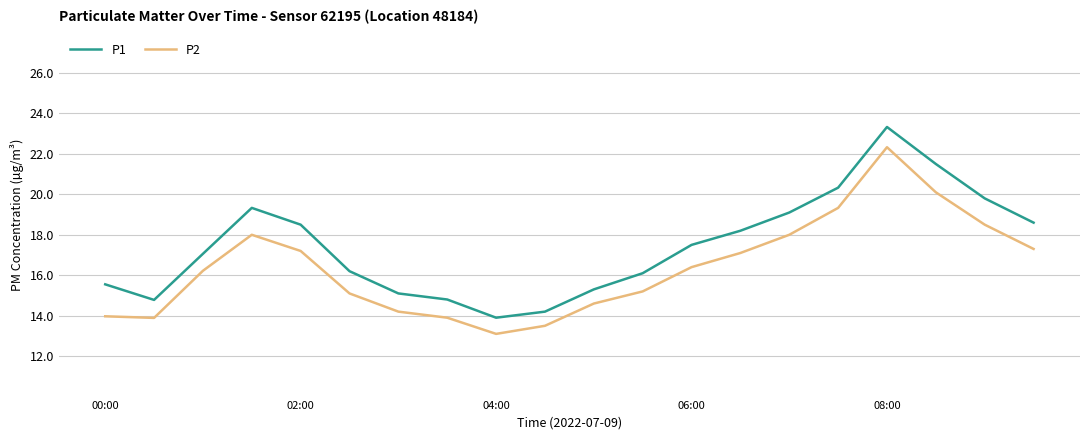

Which series has the largest total across all categories?

P1